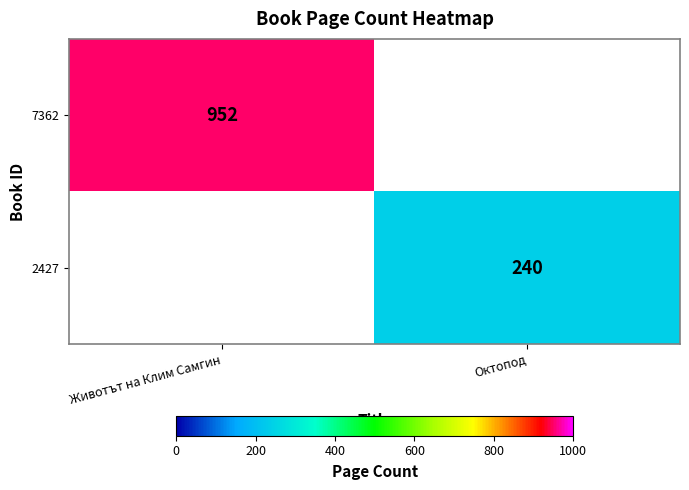

The 7362 series shows 952 at Животът на Клим Самгин. True or false?

True